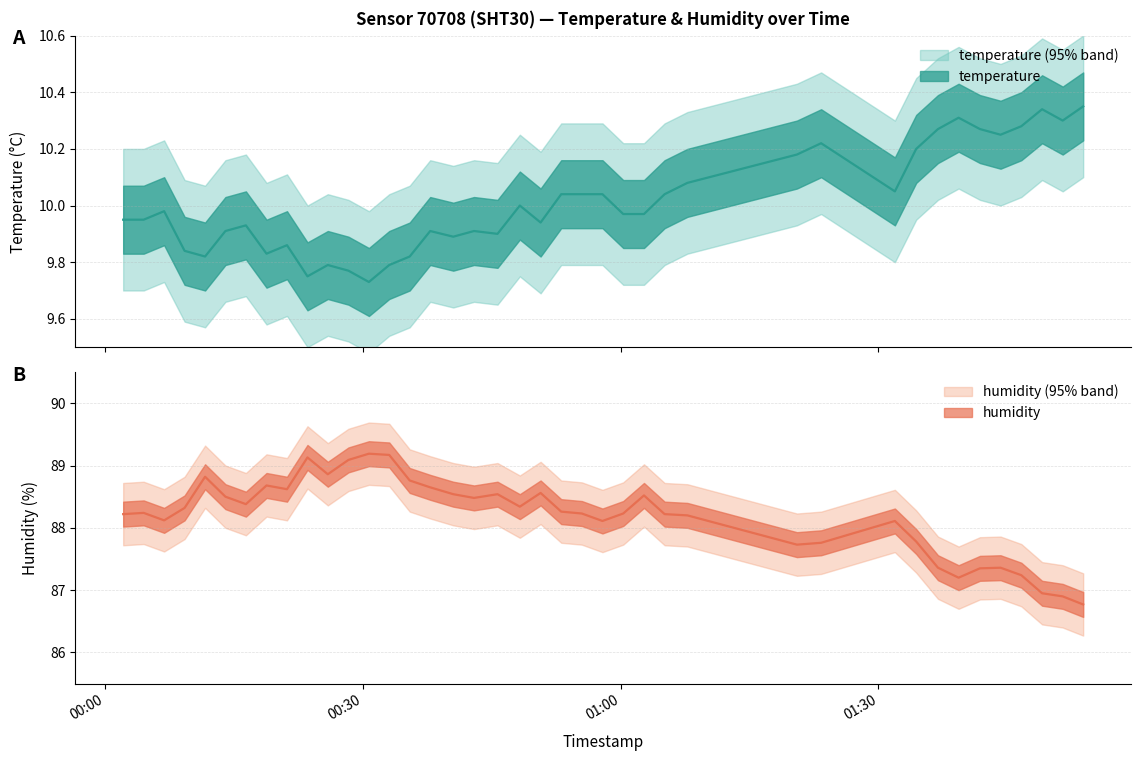

Reading right to left, what are all the values shown in this chart?

temperature: 2023-04-01T01:53:50=10.3	2023-04-01T01:51:27=10.3	2023-04-01T01:49:03=10.3	2023-04-01T01:46:38=10.3	2023-04-01T01:44:13=10.2	2023-04-01T01:41:49=10.3	2023-04-01T01:39:20=10.3	2023-04-01T01:36:56=10.3	2023-04-01T01:34:24=10.2	2023-04-01T01:31:55=10.1	2023-04-01T01:23:20=10.2	2023-04-01T01:20:31=10.2	2023-04-01T01:07:46=10.1	2023-04-01T01:05:07=10.0	2023-04-01T01:02:43=10.0	2023-04-01T01:00:18=10.0	2023-04-01T00:57:53=10.0	2023-04-01T00:55:29=10.0	2023-04-01T00:53:05=10.0	2023-04-01T00:50:41=9.9	2023-04-01T00:48:16=10.0	2023-04-01T00:45:40=9.9	2023-04-01T00:42:56=9.9	2023-04-01T00:40:31=9.9	2023-04-01T00:37:50=9.9	2023-04-01T00:35:27=9.8	2023-04-01T00:33:04=9.8	2023-04-01T00:30:42=9.7	2023-04-01T00:28:19=9.8	2023-04-01T00:25:55=9.8	2023-04-01T00:23:33=9.8	2023-04-01T00:21:10=9.9	2023-04-01T00:18:47=9.8	2023-04-01T00:16:23=9.9	2023-04-01T00:14:00=9.9	2023-04-01T00:11:38=9.8	2023-04-01T00:09:15=9.8	2023-04-01T00:06:52=10.0	2023-04-01T00:04:29=9.9	2023-04-01T00:02:06=9.9
humidity: 2023-04-01T01:53:50=86.8	2023-04-01T01:51:27=86.9	2023-04-01T01:49:03=87.0	2023-04-01T01:46:38=87.2	2023-04-01T01:44:13=87.4	2023-04-01T01:41:49=87.3	2023-04-01T01:39:20=87.2	2023-04-01T01:36:56=87.4	2023-04-01T01:34:24=87.8	2023-04-01T01:31:55=88.1	2023-04-01T01:23:20=87.8	2023-04-01T01:20:31=87.7	2023-04-01T01:07:46=88.2	2023-04-01T01:05:07=88.2	2023-04-01T01:02:43=88.5	2023-04-01T01:00:18=88.2	2023-04-01T00:57:53=88.1	2023-04-01T00:55:29=88.2	2023-04-01T00:53:05=88.3	2023-04-01T00:50:41=88.6	2023-04-01T00:48:16=88.3	2023-04-01T00:45:40=88.5	2023-04-01T00:42:56=88.5	2023-04-01T00:40:31=88.5	2023-04-01T00:37:50=88.7	2023-04-01T00:35:27=88.8	2023-04-01T00:33:04=89.2	2023-04-01T00:30:42=89.2	2023-04-01T00:28:19=89.1	2023-04-01T00:25:55=88.9	2023-04-01T00:23:33=89.1	2023-04-01T00:21:10=88.6	2023-04-01T00:18:47=88.7	2023-04-01T00:16:23=88.4	2023-04-01T00:14:00=88.5	2023-04-01T00:11:38=88.8	2023-04-01T00:09:15=88.3	2023-04-01T00:06:52=88.1	2023-04-01T00:04:29=88.2	2023-04-01T00:02:06=88.2